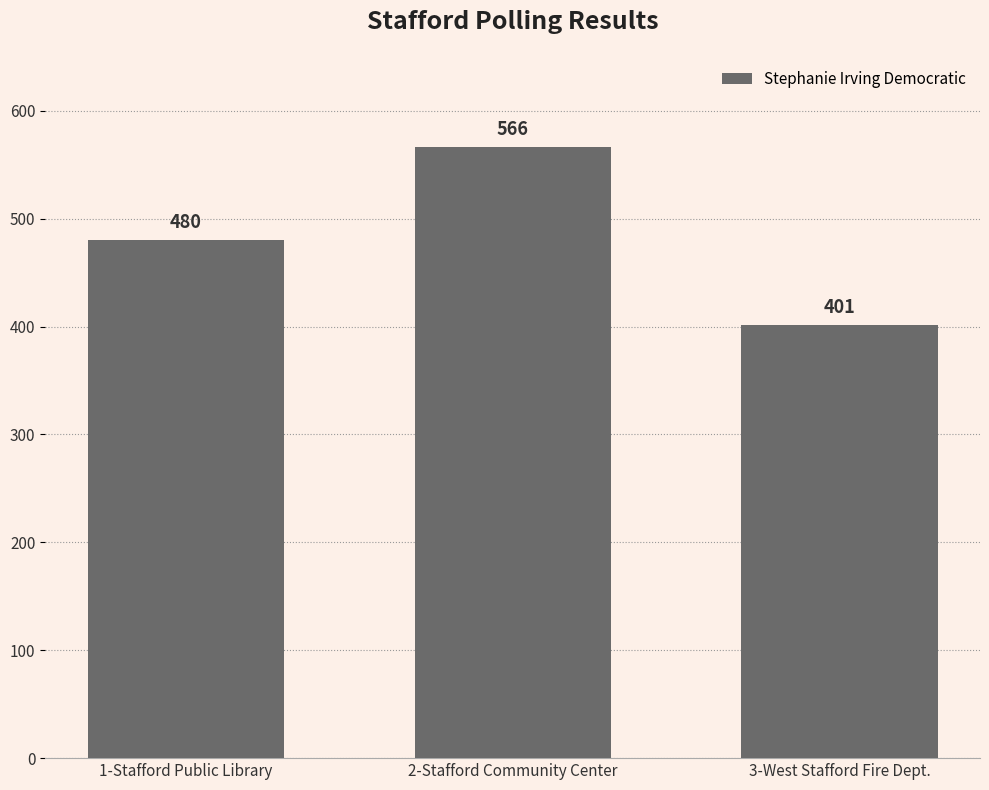

How many categories are shown in the chart?

3